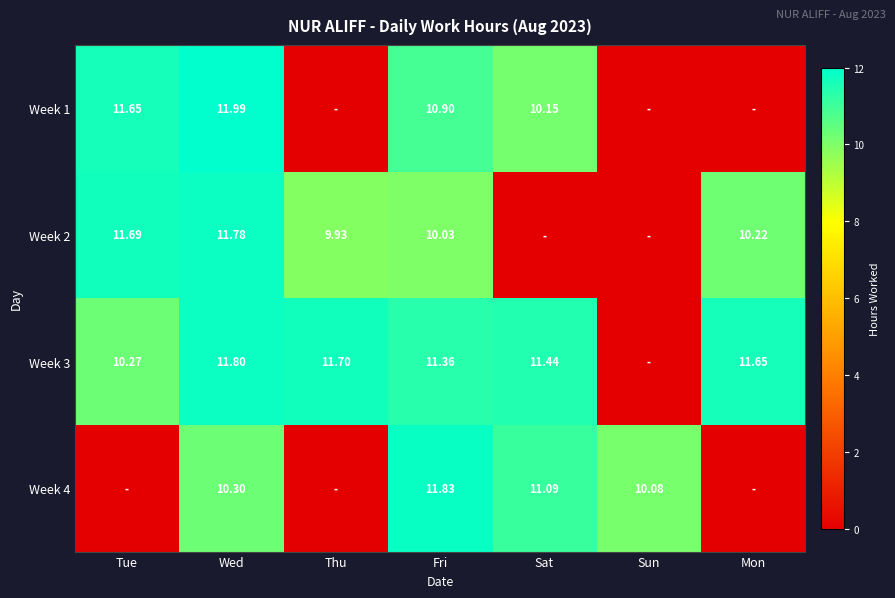

Is it true that Week 4 equals 11.8 at Fri?

True